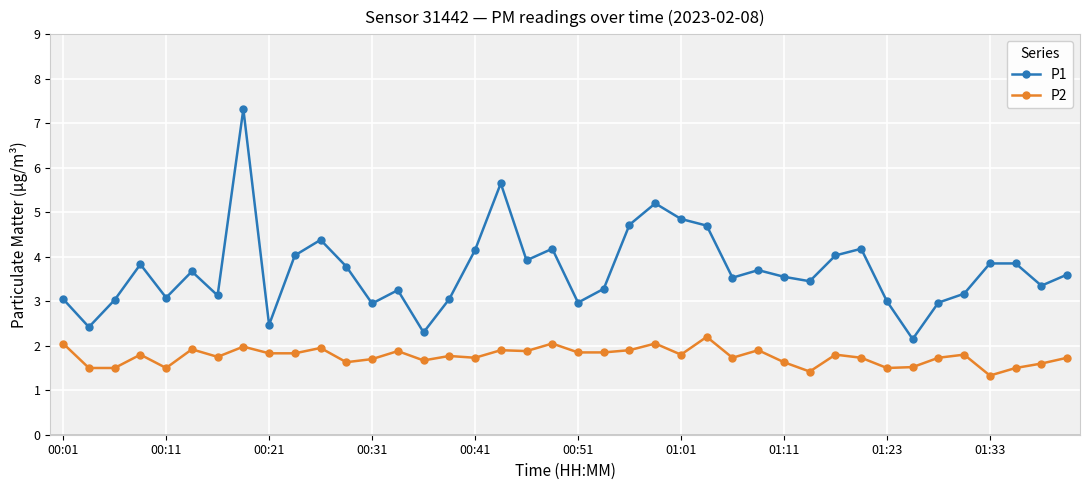

True or false: P1 and P2 intersect in this chart.

False